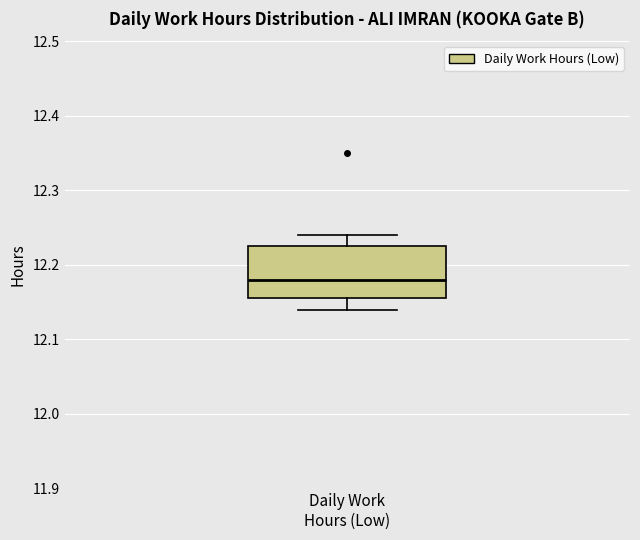

Where does the median line of the box for Daily Work Hours (Low) sit on the y-axis? The values are not printed on the chart, so give them approximately, as read against the axis.

12.18